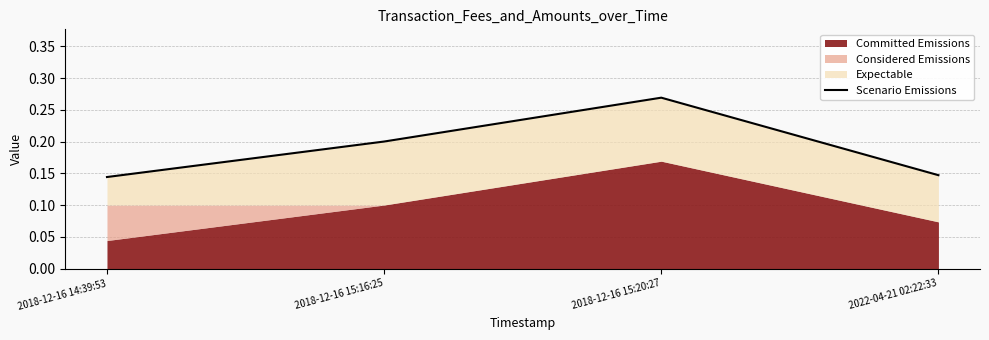

Is it true that the value at 2022-04-21 02:22:33 is 0.1?

True